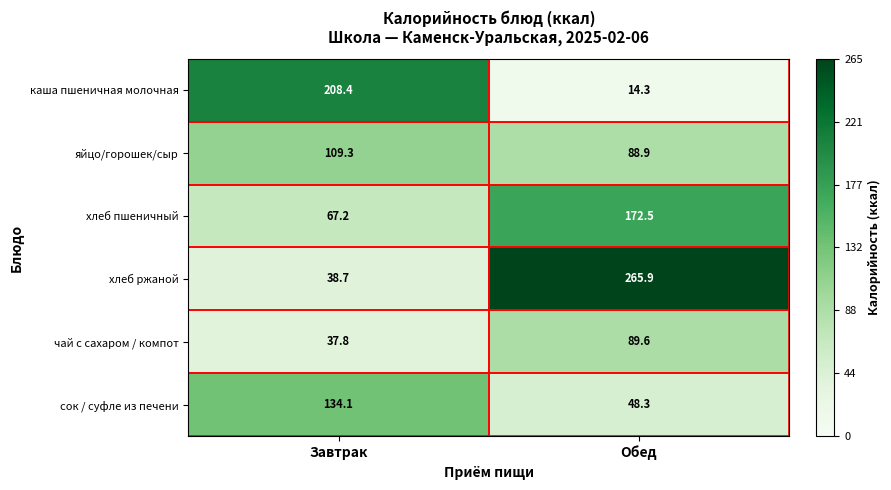

Which series has the largest range (max minus min)?

хлеб ржаной